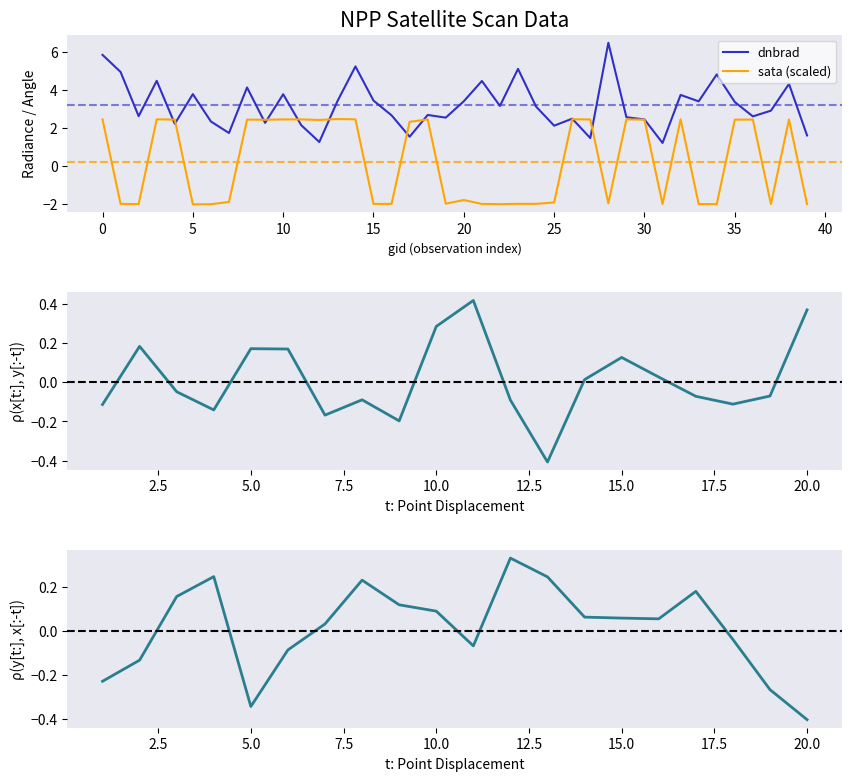

The dnbrad series shows 2.1 at 20. True or false?

False